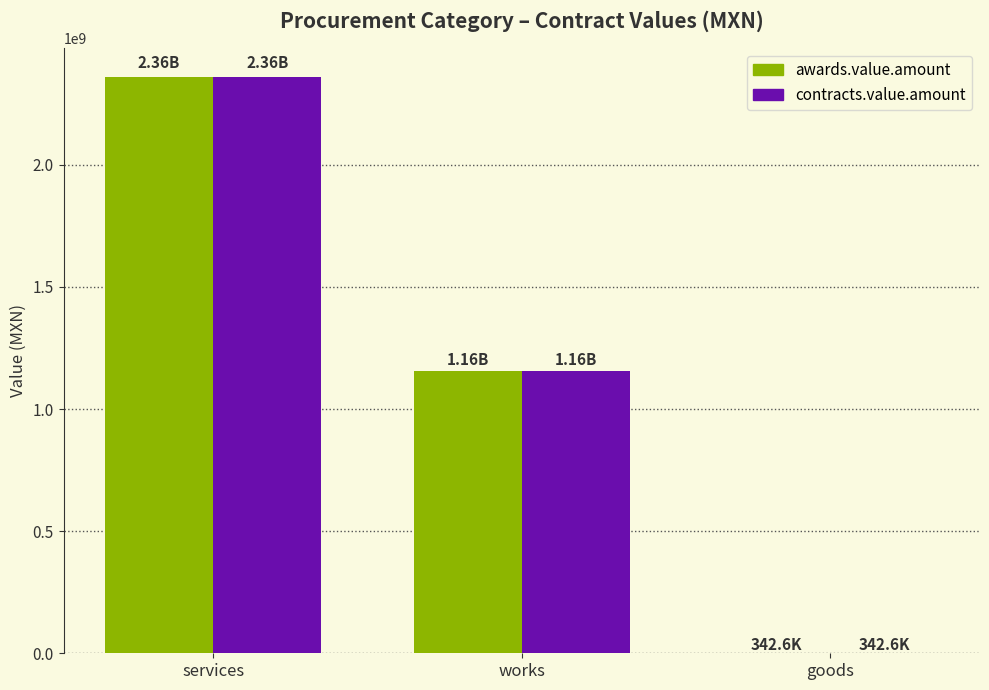

The value of awards.value.amount at works is 722592191.8. True or false?

False